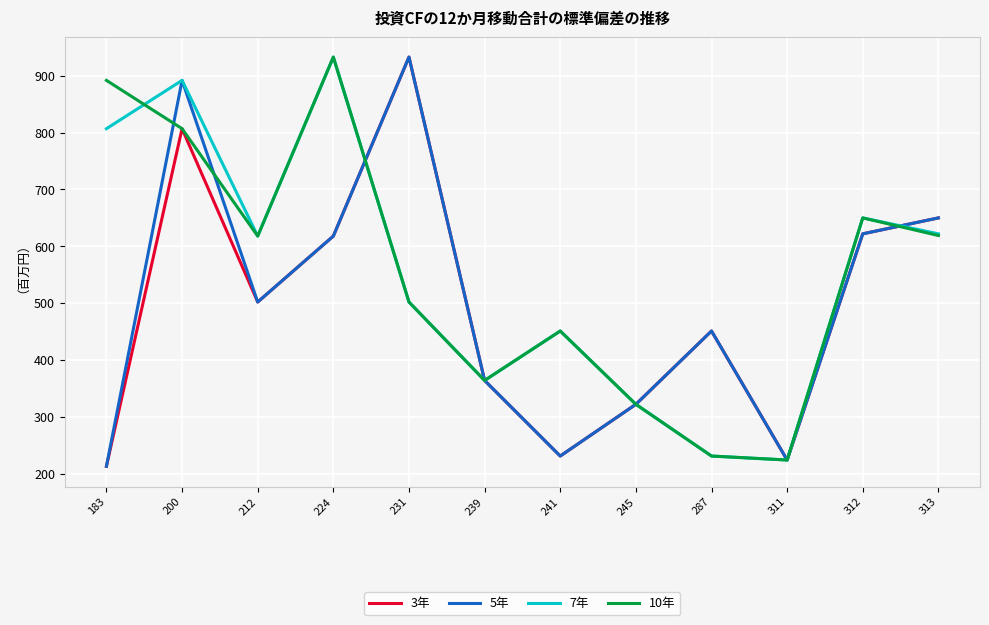

The value of 5年 at 231 is 933. True or false?

True